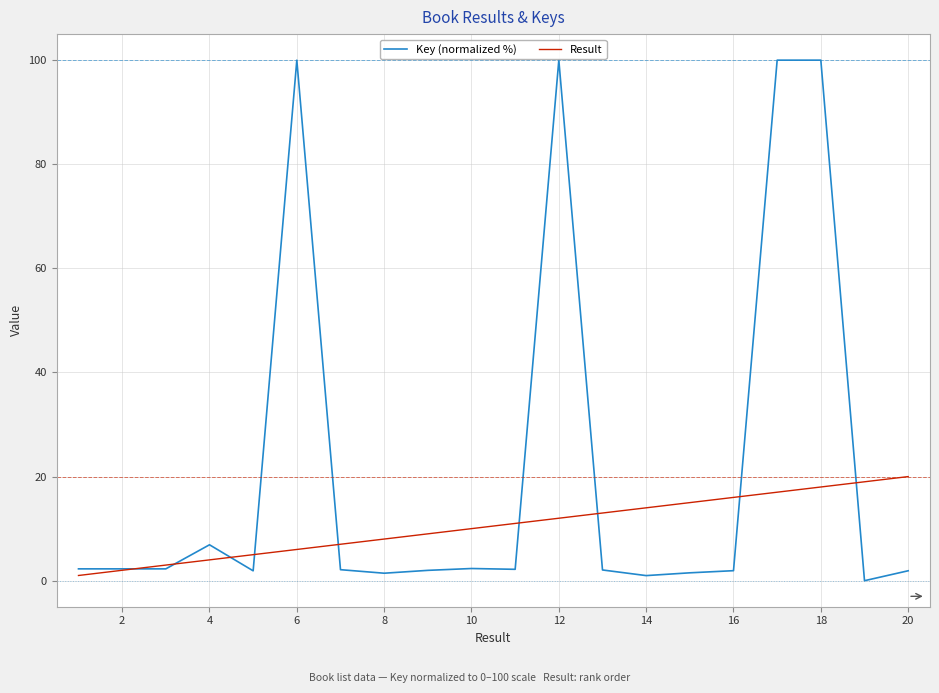

Which series has the widest spread of values?

Key (normalized %)